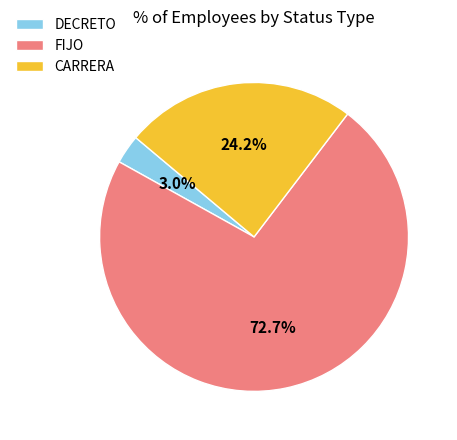

Approximately how many times larger is the value at DECRETO compared to CARRERA?

0.1